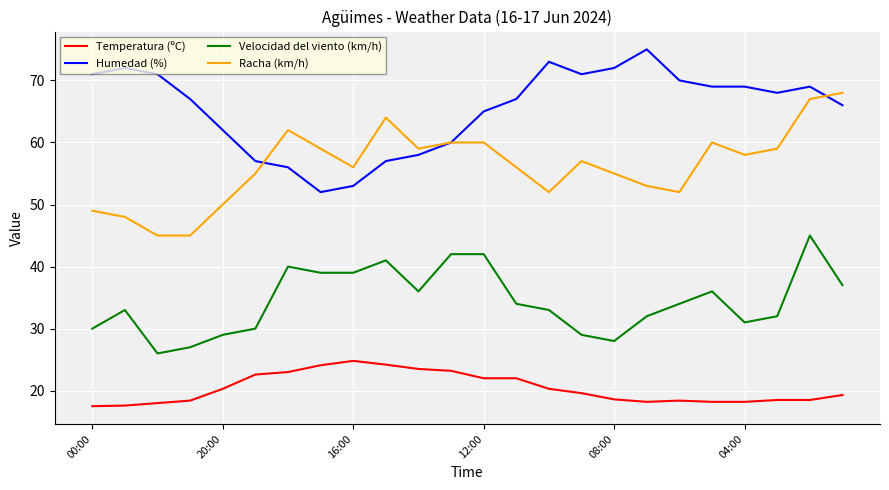

What is the highest value of the Temperatura (ºC) series?

24.8